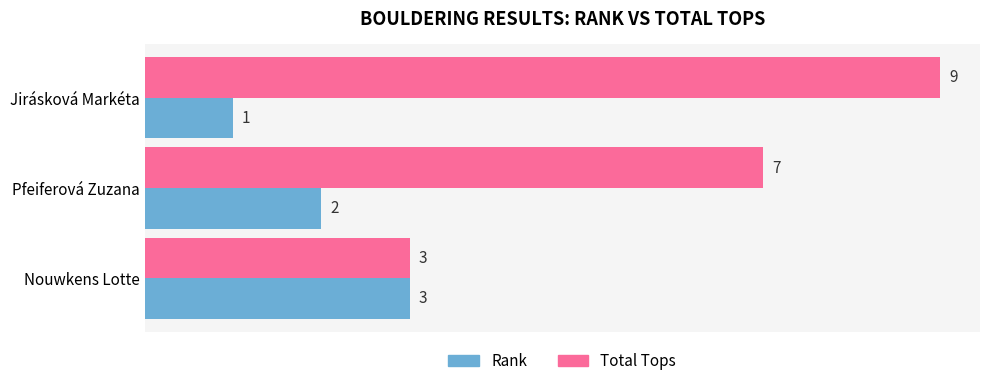

Which series has the largest total across all categories?

Total Tops